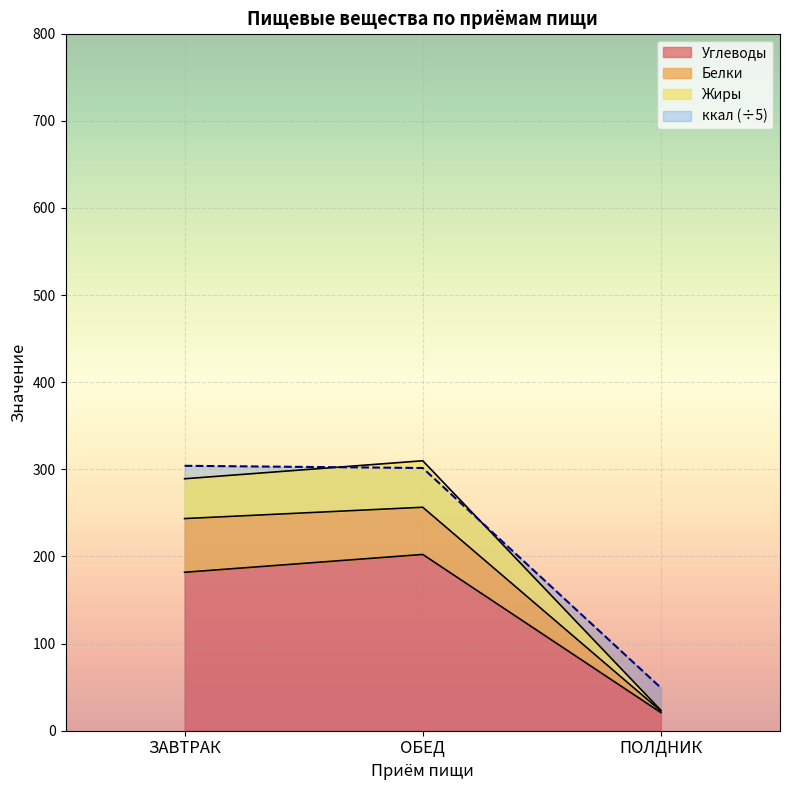

The ккал series shows 162.3 at ЗАВТРАК. True or false?

False